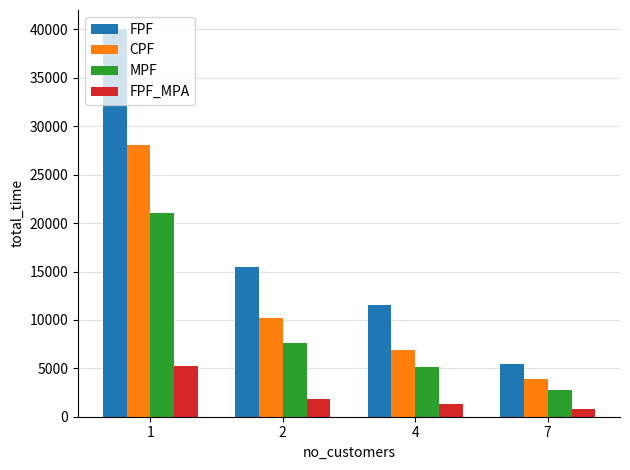

At how many categories does at least one series exceed 2265?

4